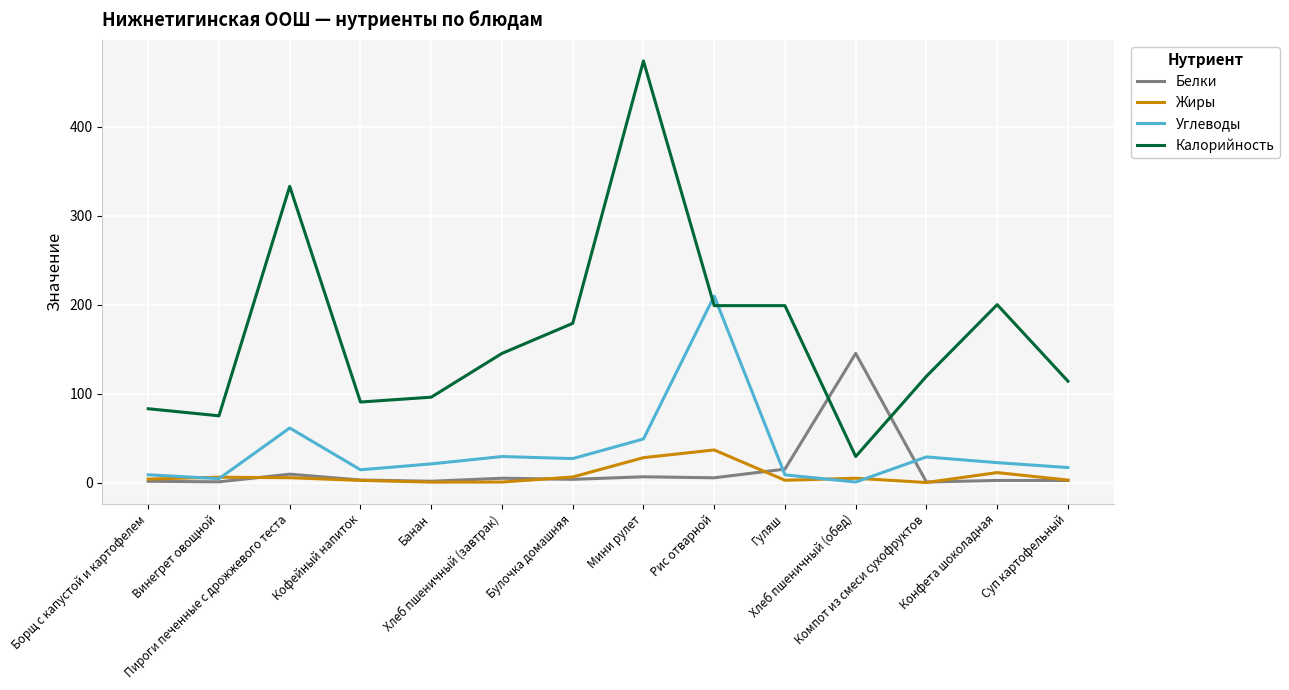

How many intersections are there between Белки and Калорийность?

2